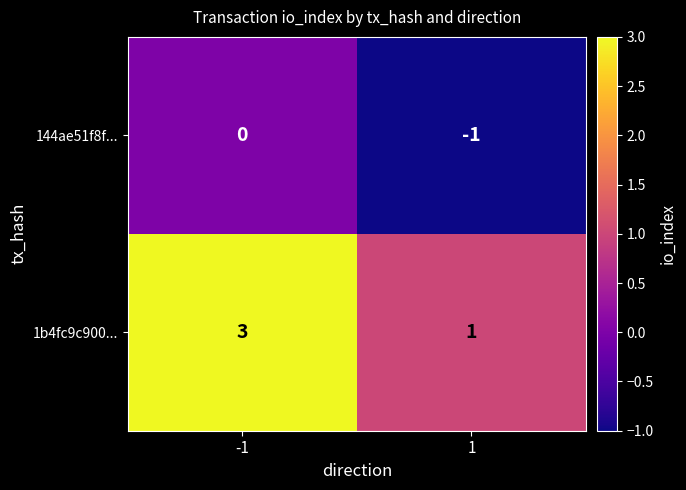

What is the approximate value of 1b4fc9c900... at -1?

3